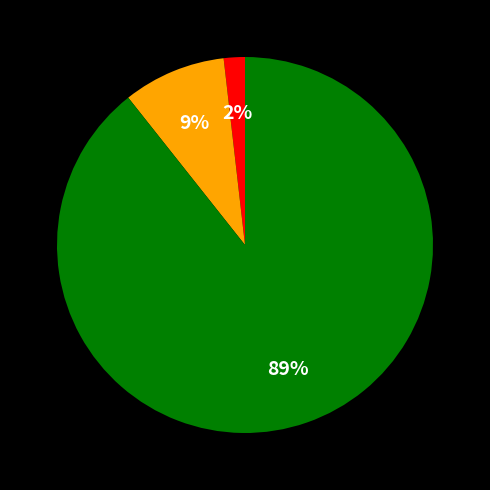

Is there any slice that represents more than half of the pie?

Yes